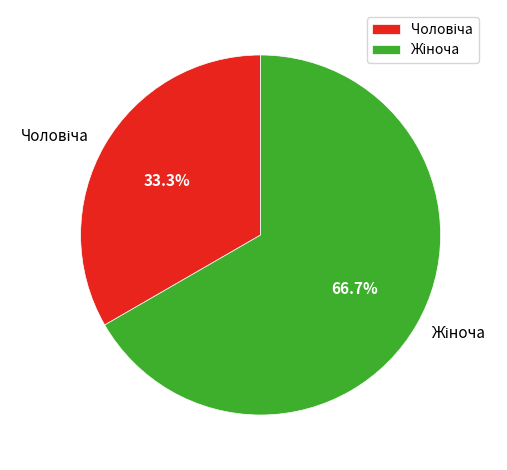

Does any single category account for the majority?

Yes